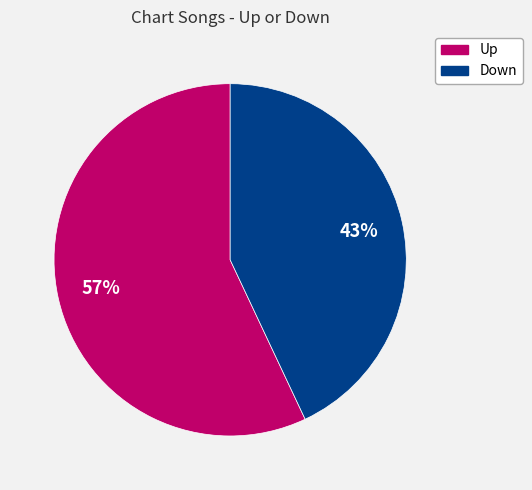

How many slices are in this pie chart?

2